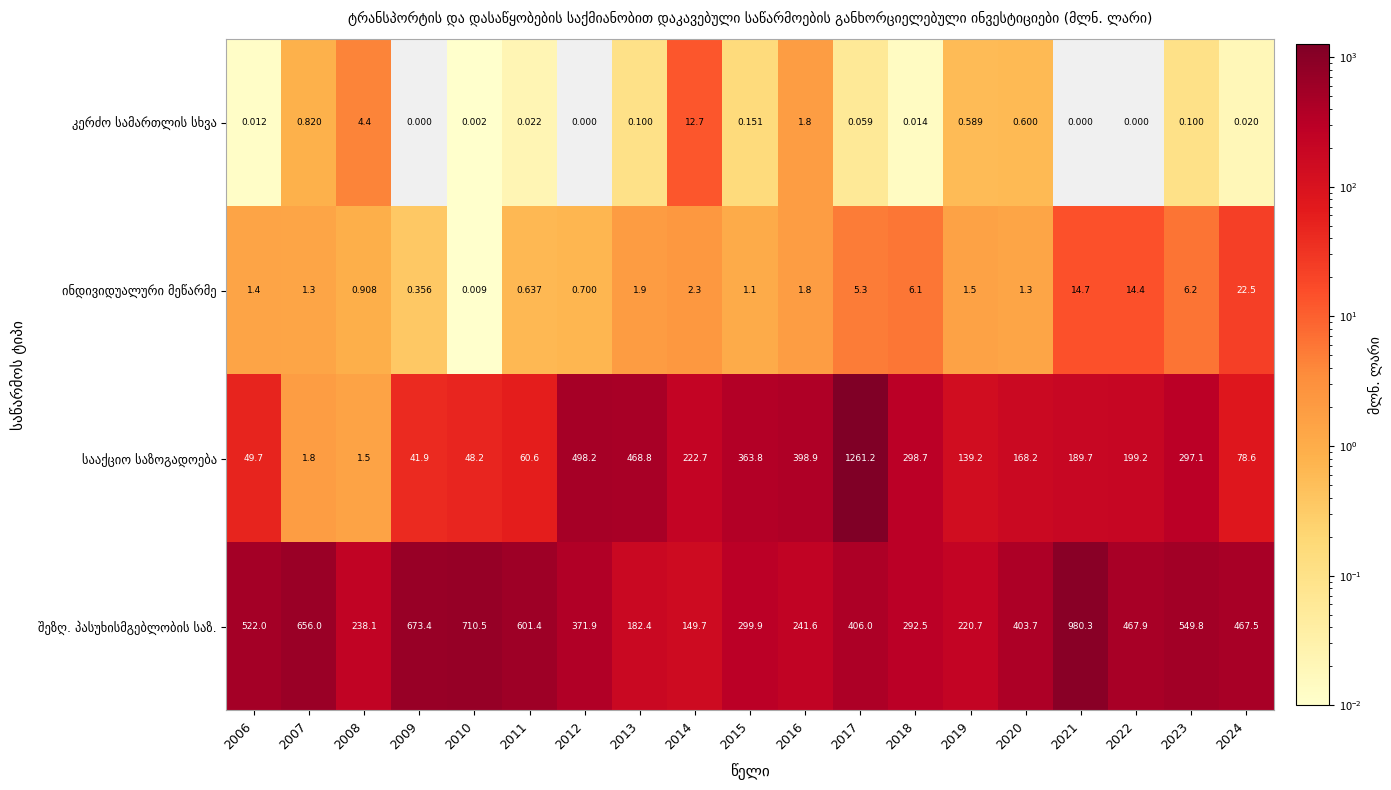

At how many categories does at least one series exceed 1095?

1